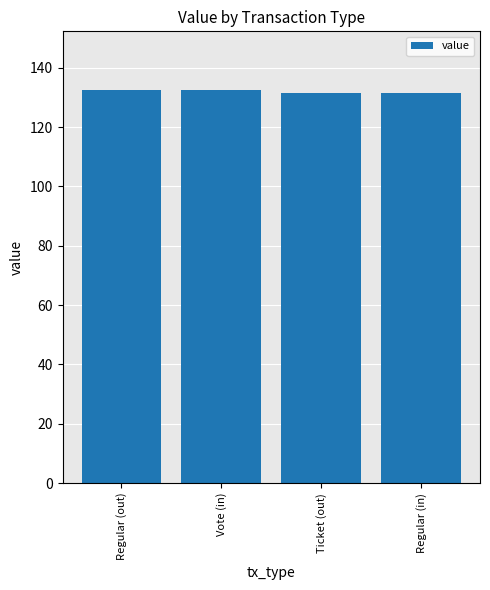

What is the approximate value at Ticket (out)?

131.4